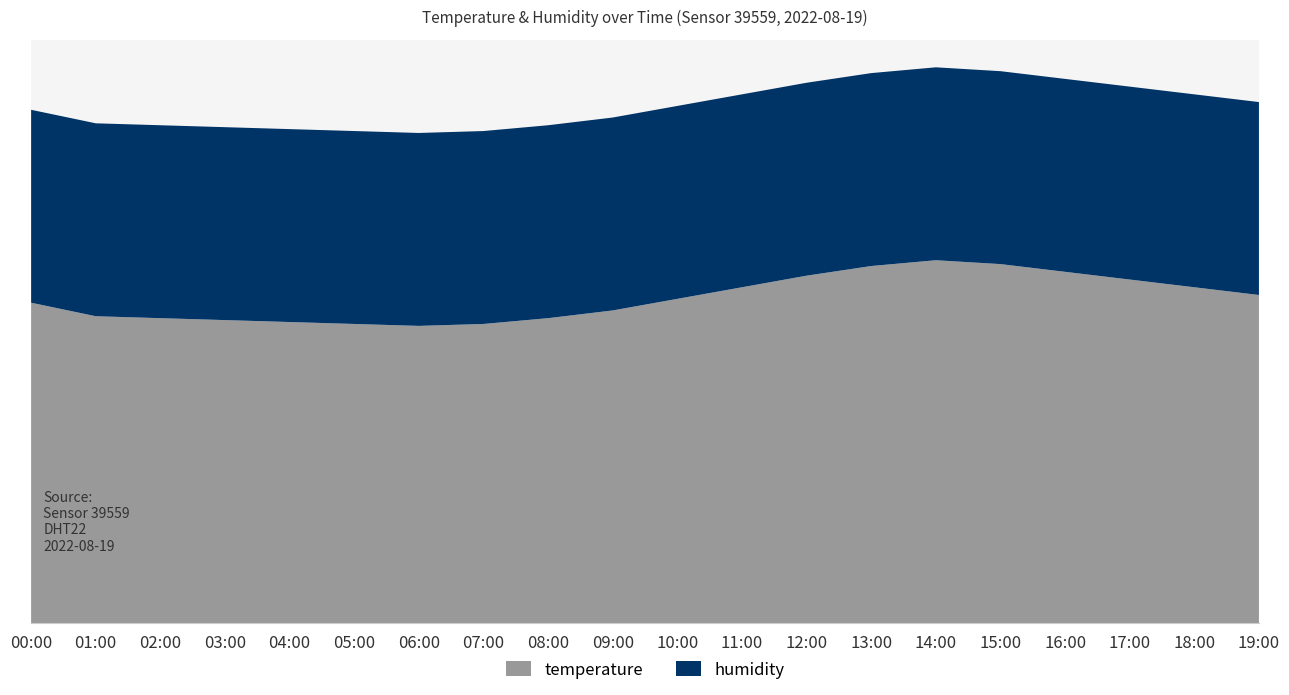

Reading left to right, extract all data points from this chart.

temperature: 00:00=16.6	01:00=15.9	02:00=15.8	03:00=15.7	04:00=15.6	05:00=15.5	06:00=15.4	07:00=15.5	08:00=15.8	09:00=16.2	10:00=16.8	11:00=17.4	12:00=18.0	13:00=18.5	14:00=18.8	15:00=18.6	16:00=18.2	17:00=17.8	18:00=17.4	19:00=17.0
humidity: 00:00=99.9	01:00=99.9	02:00=99.9	03:00=99.9	04:00=99.9	05:00=99.9	06:00=99.9	07:00=99.9	08:00=99.9	09:00=99.9	10:00=99.9	11:00=99.9	12:00=99.9	13:00=99.9	14:00=99.9	15:00=99.9	16:00=99.9	17:00=99.9	18:00=99.9	19:00=99.9